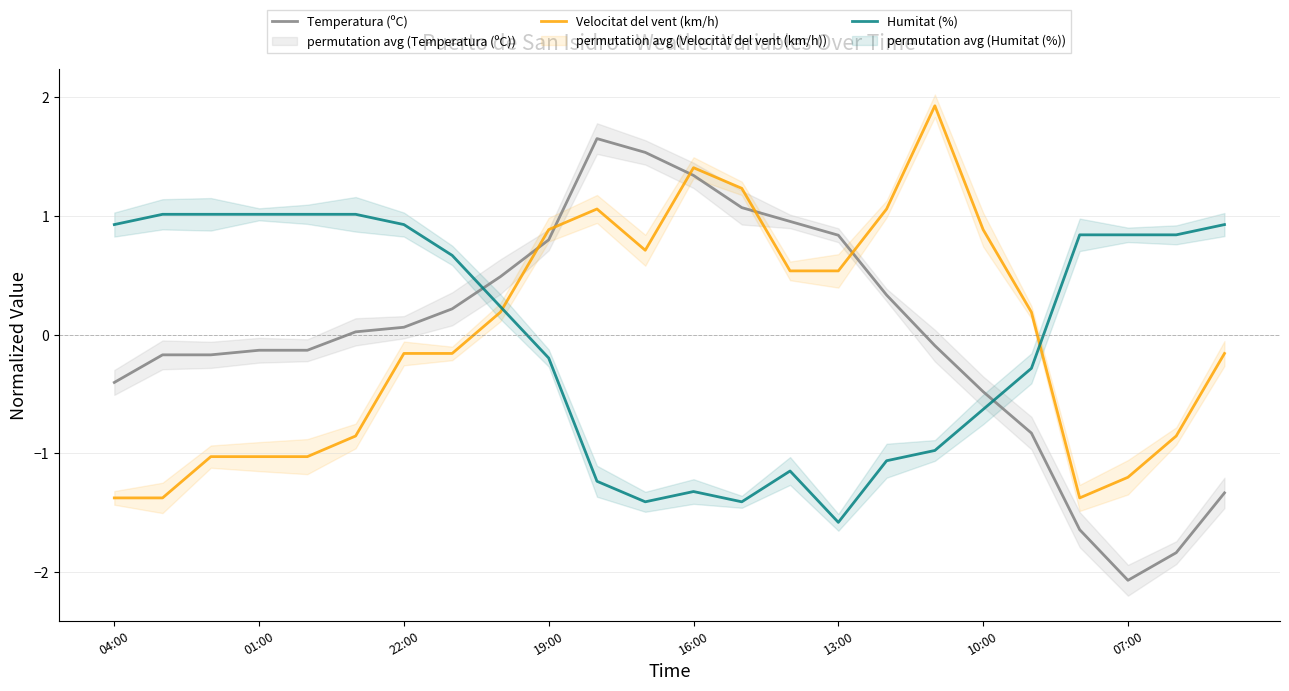

Which series has the largest range (max minus min)?

Temperatura (ºC)